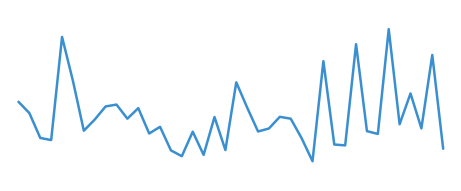

Does the chart have visible grid lines?

No